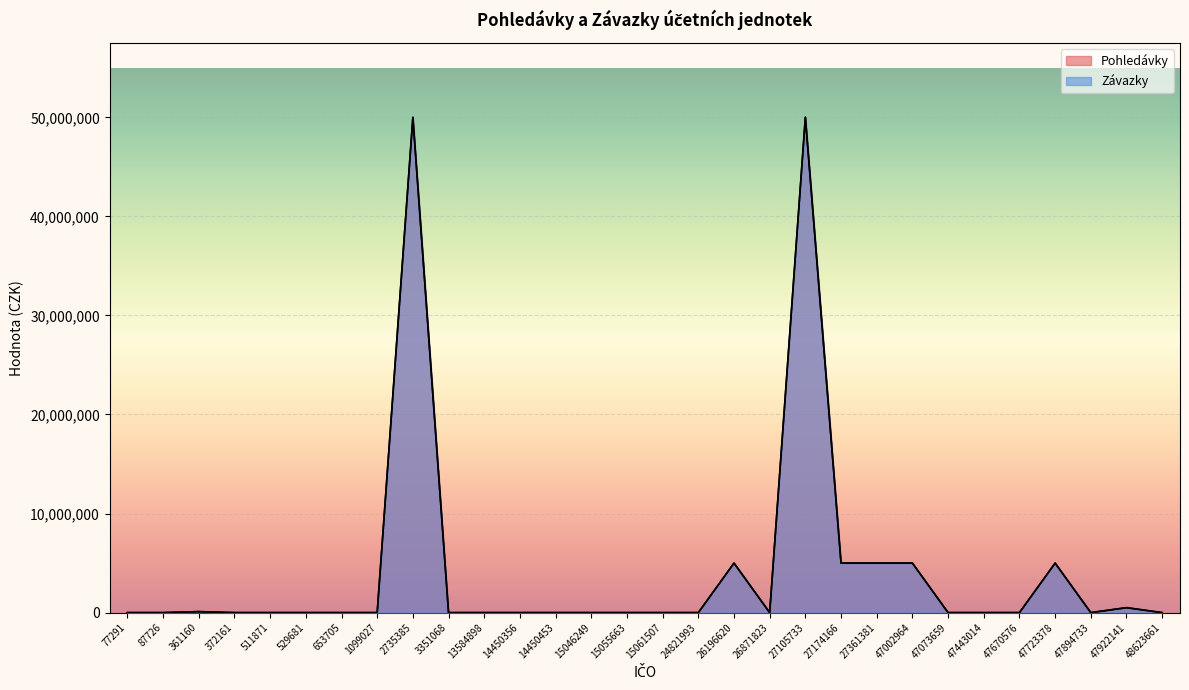

Is the value of Závazky at 15055663 greater than the value of Pohledávky at 372161?

No